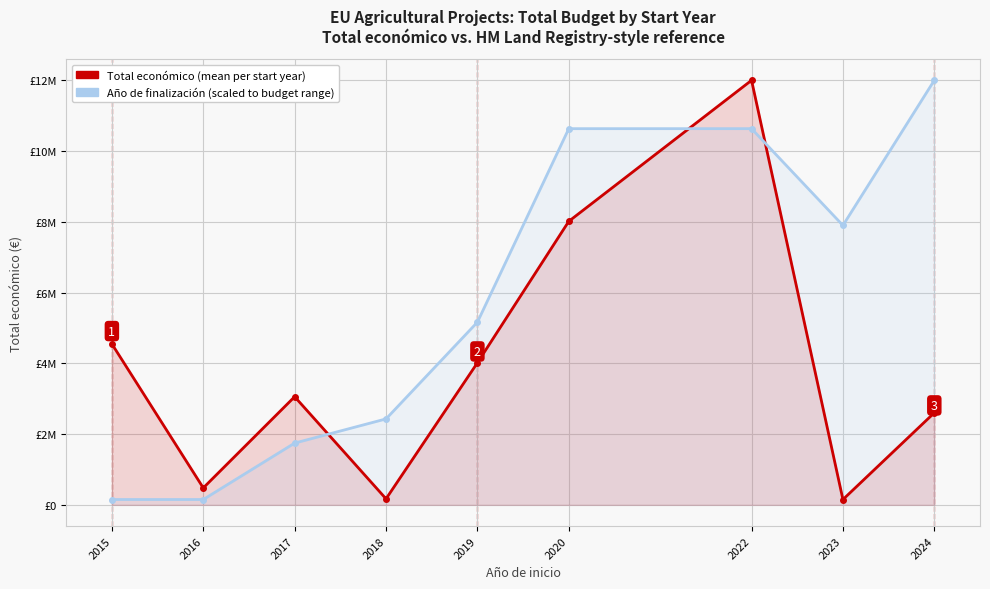

Count the number of categories in the chart.

9